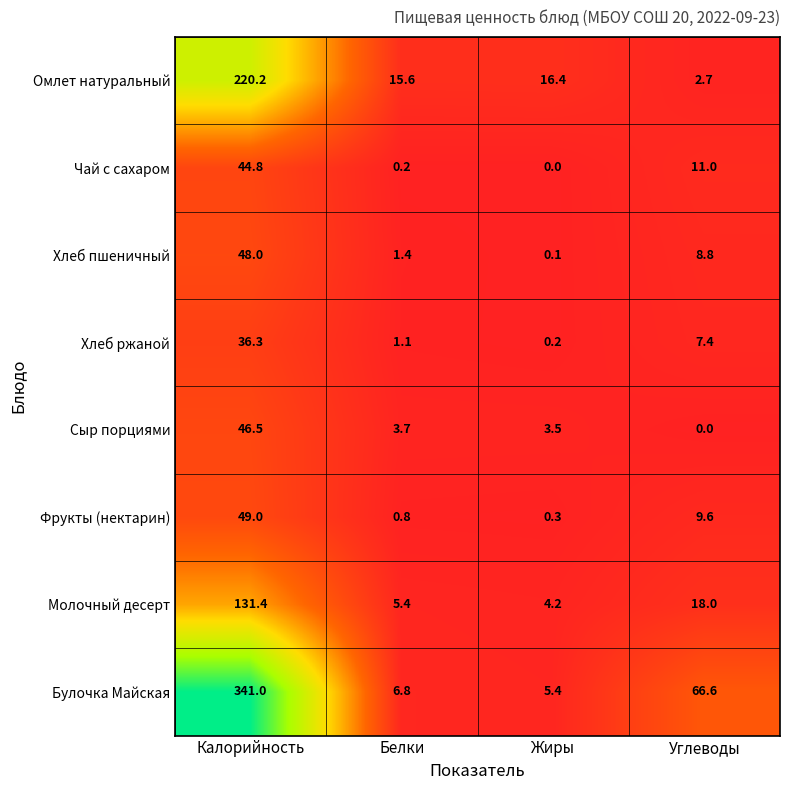

Where is Молочный десерт nearest to the value 67?

Углеводы